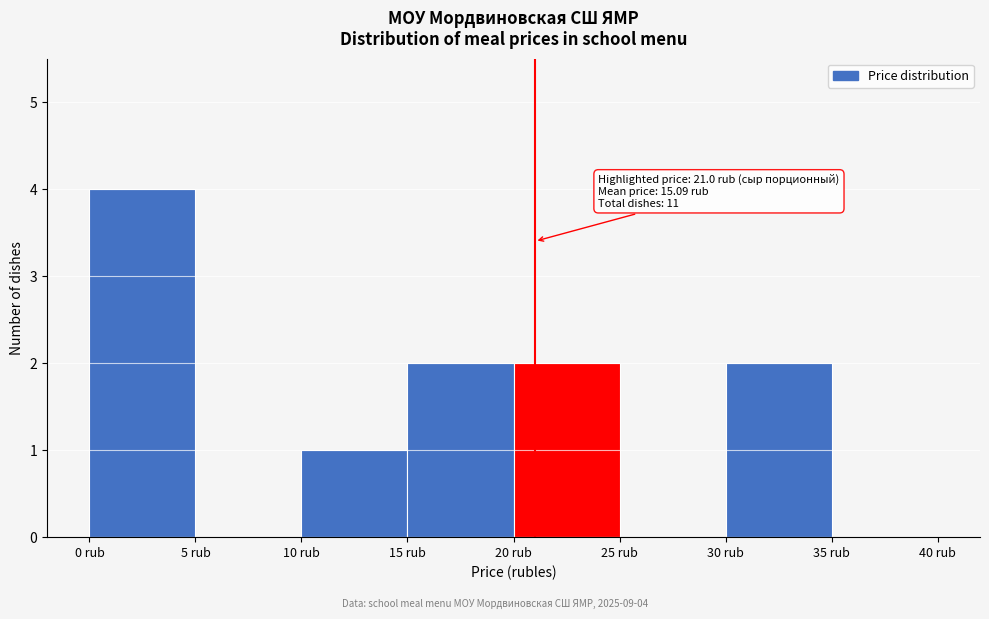

Which range on the x-axis has the tallest bar?

0 to 5